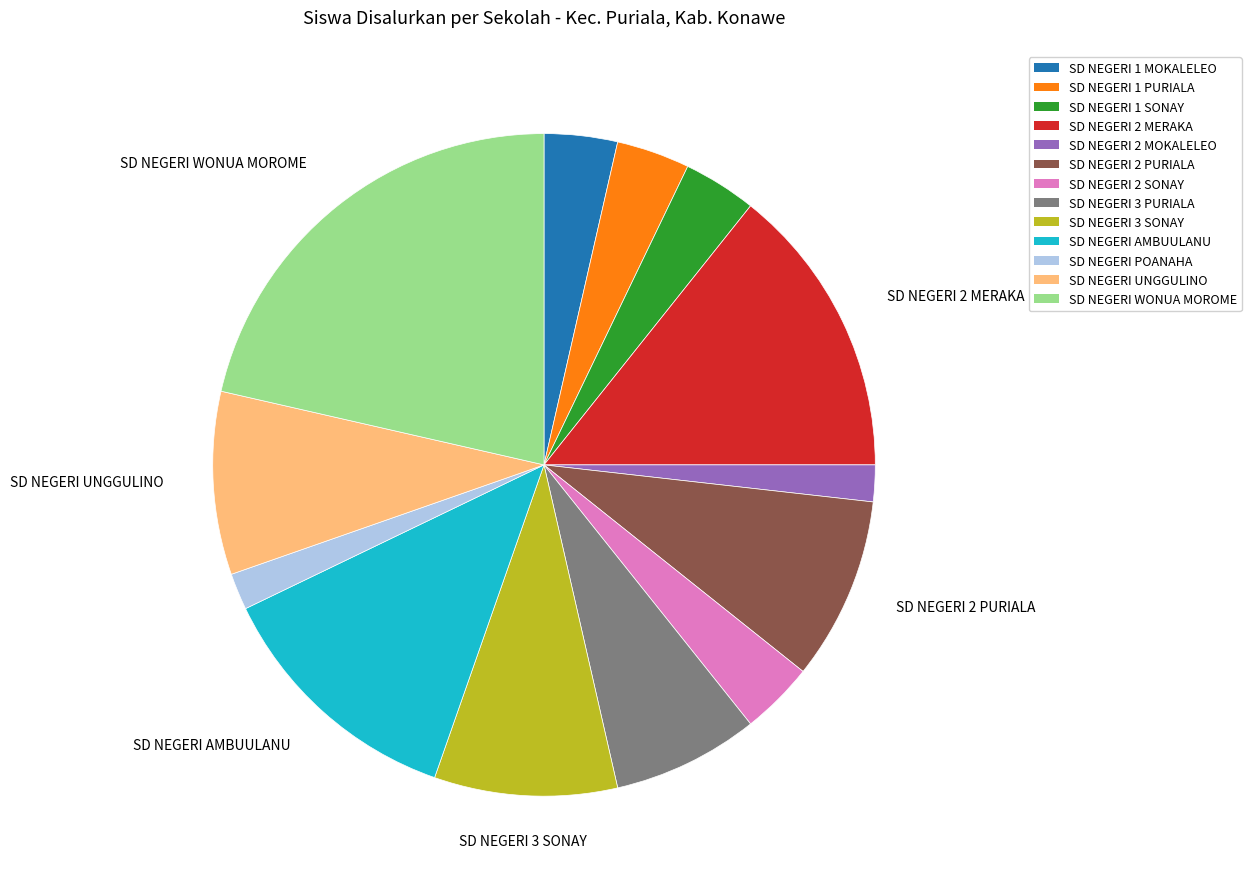

How many slices are in this pie chart?

13